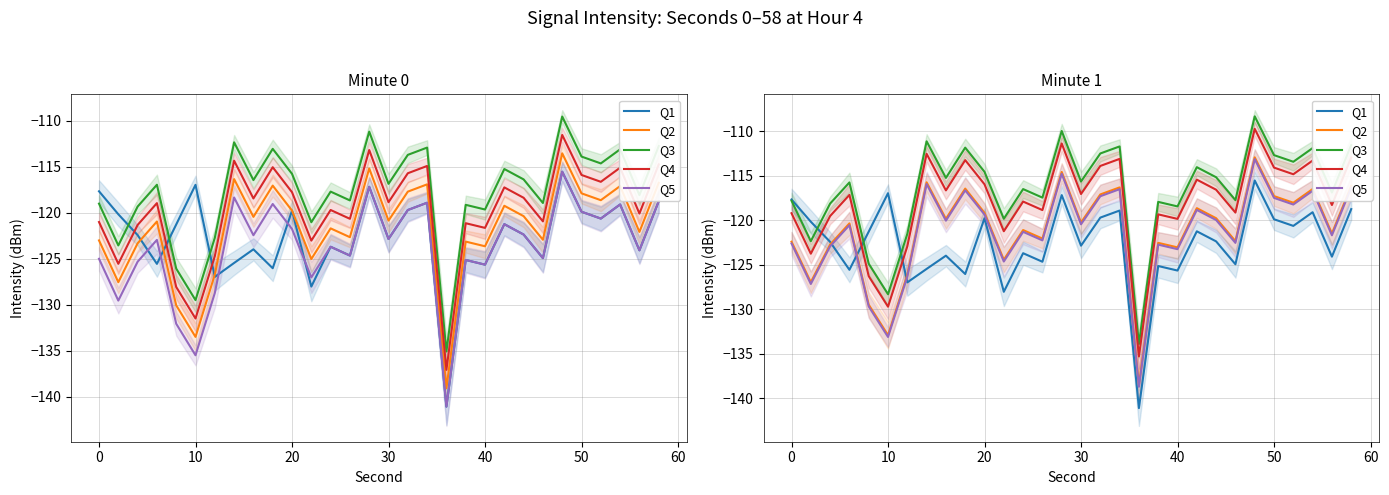

How many data points in Q3 are less than -115?

18